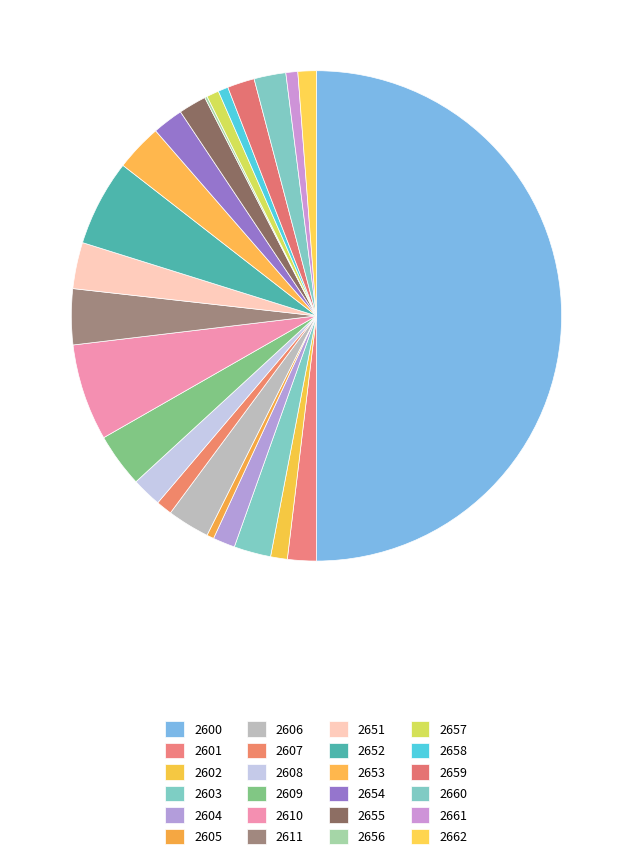

To the nearest percent, what percentage of the pie is 2661?

1%